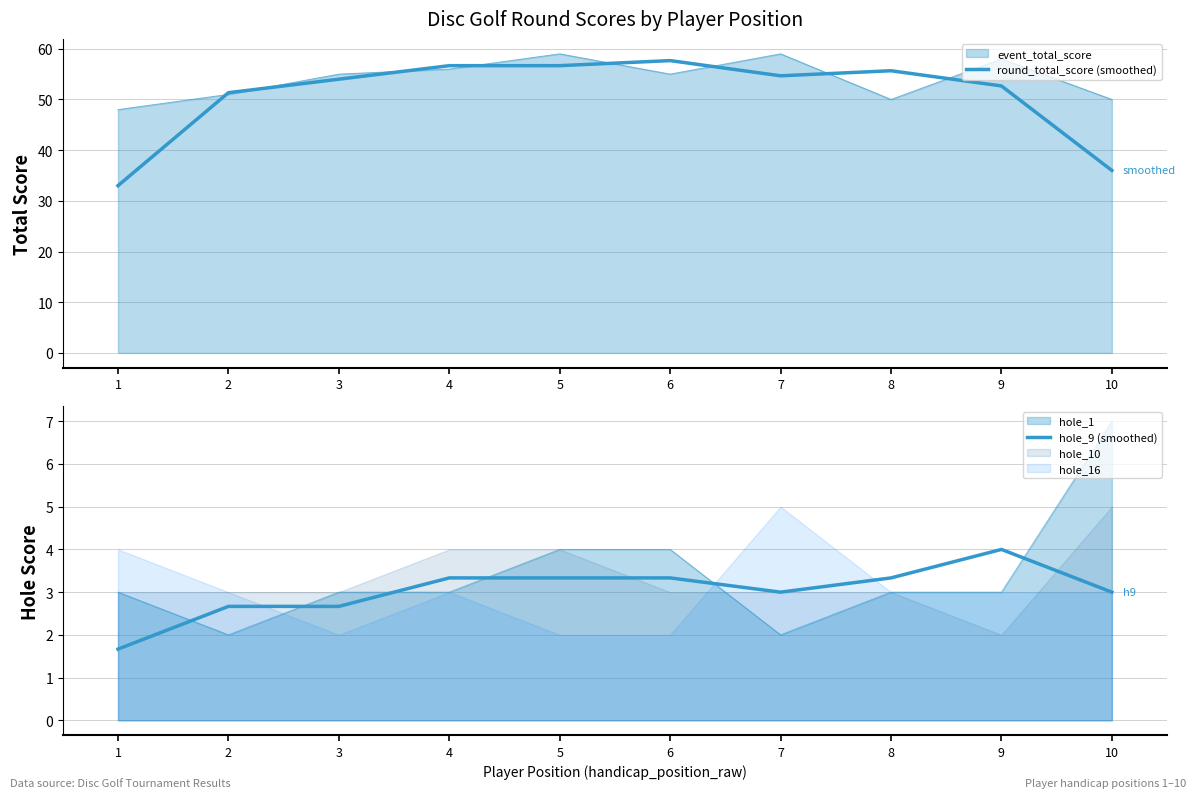

Which series changed the most between 7 and 9?

round_total_score (smoothed)